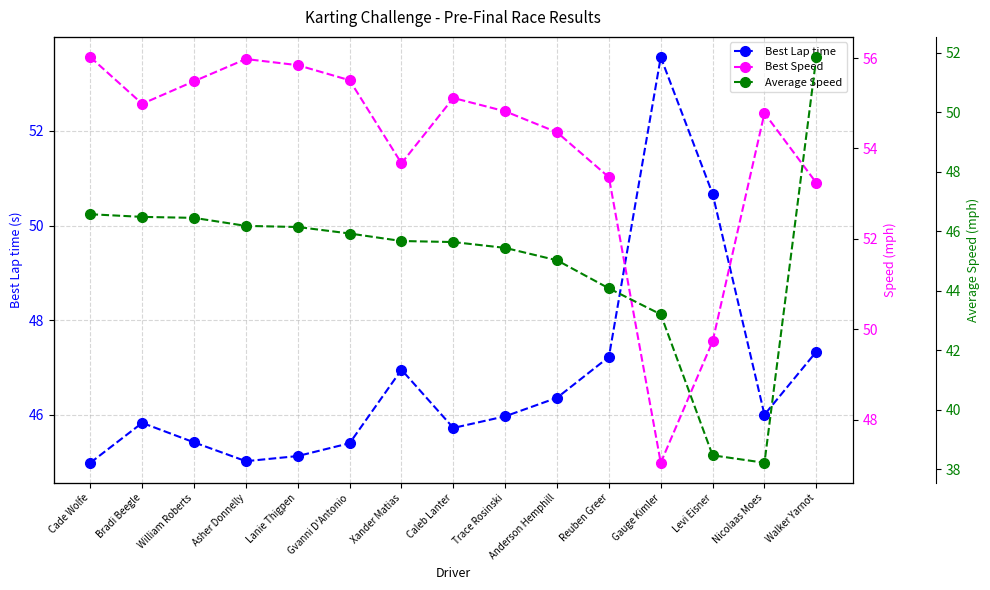

Reading left to right, list all the values displayed in this chart.

Best Lap time: Cade Wolfe=45.0	Bradi Beegle=45.8	William Roberts=45.4	Asher Donnelly=45.0	Lanie Thigpen=45.1	Gvanni D'Antonio=45.4	Xander Matias=47.0	Caleb Lanter=45.7	Trace Rosinski=46.0	Anderson Hemphill=46.4	Reuben Greer=47.2	Gauge Kimler=53.6	Levi Eisner=50.7	Nicolaas Moes=46.0	Walker Yarnot=47.3
Best Speed: Cade Wolfe=56.0	Bradi Beegle=55.0	William Roberts=55.5	Asher Donnelly=56.0	Lanie Thigpen=55.8	Gvanni D'Antonio=55.5	Xander Matias=53.7	Caleb Lanter=55.1	Trace Rosinski=54.8	Anderson Hemphill=54.4	Reuben Greer=53.4	Gauge Kimler=47.1	Levi Eisner=49.7	Nicolaas Moes=54.8	Walker Yarnot=53.2
Average Speed: Cade Wolfe=46.6	Bradi Beegle=46.5	William Roberts=46.4	Asher Donnelly=46.2	Lanie Thigpen=46.1	Gvanni D'Antonio=45.9	Xander Matias=45.7	Caleb Lanter=45.6	Trace Rosinski=45.4	Anderson Hemphill=45.0	Reuben Greer=44.1	Gauge Kimler=43.2	Levi Eisner=38.5	Nicolaas Moes=38.2	Walker Yarnot=51.8